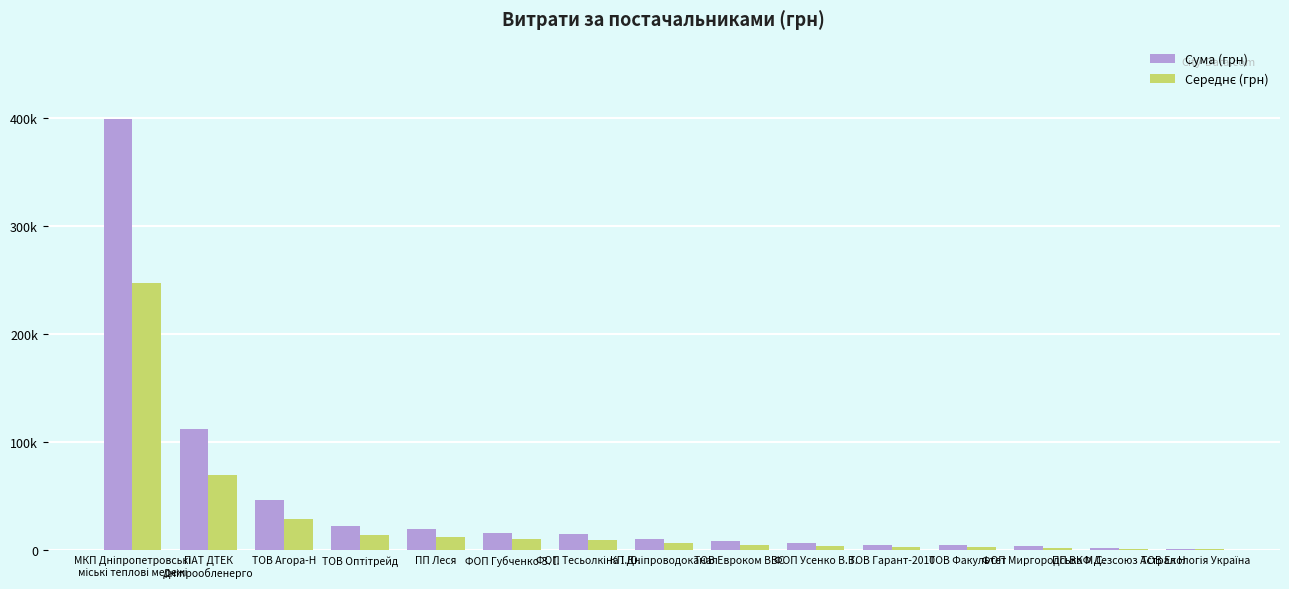

Is it true that Середнє (грн) equals 9508.3 at ФОП Тесьолкіна І.Ю.?

True